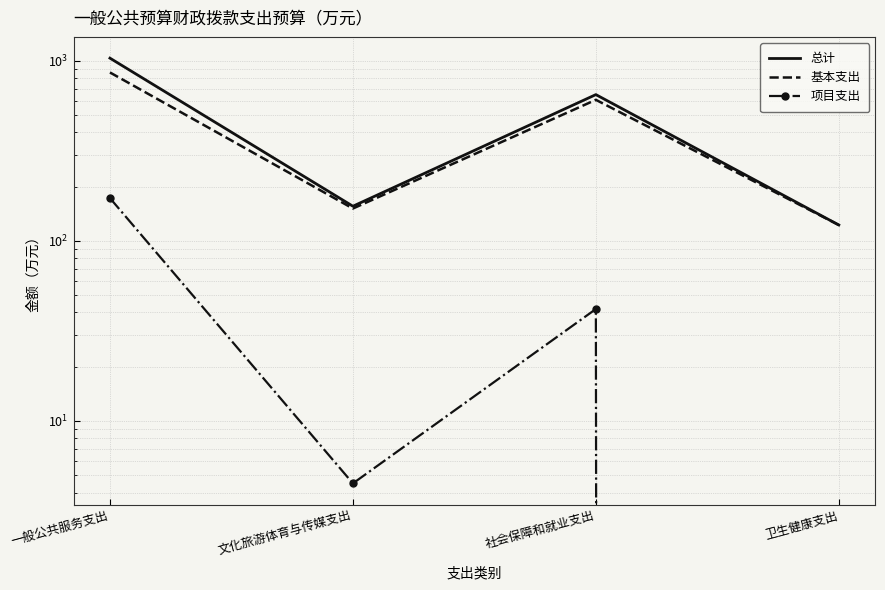

At which category is the sum across all series the highest?

一般公共服务支出